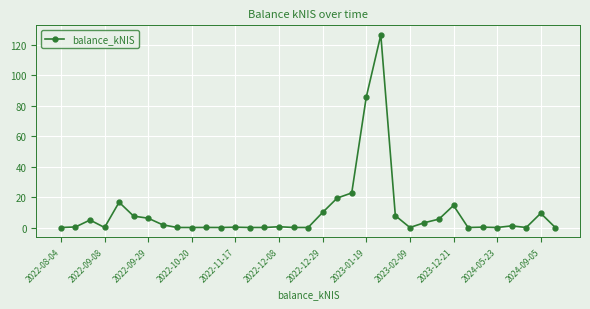

What is the average value?

9.8